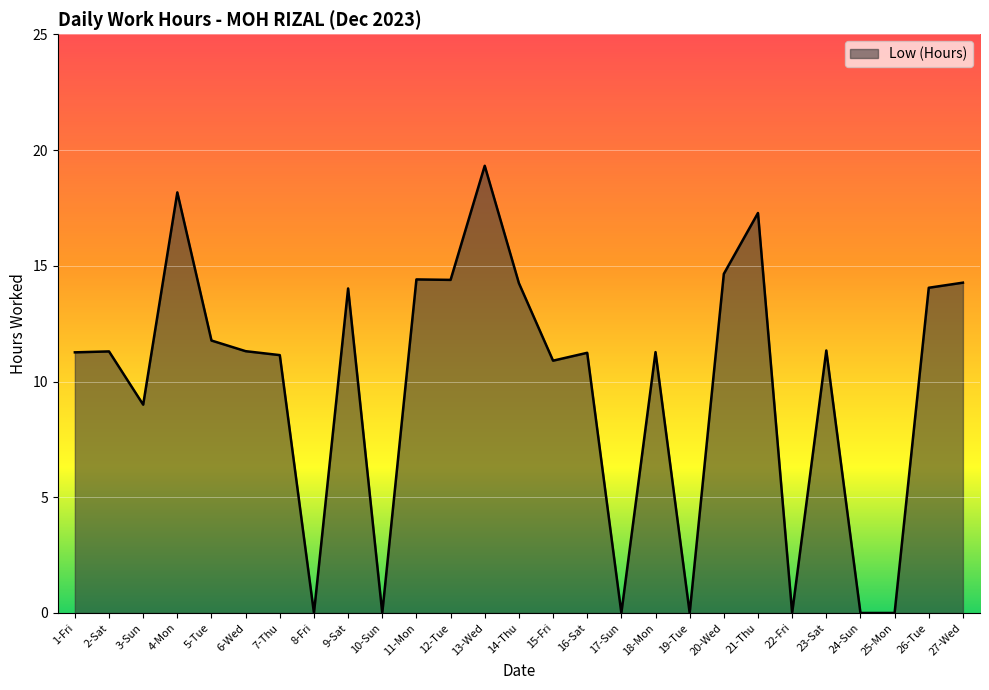

Count the number of data series in this chart.

1